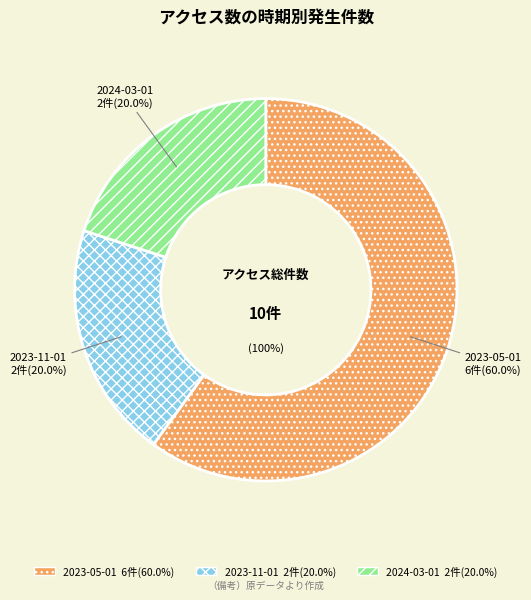

The 2023-05-01 slice represents 60% of the pie. True or false?

True